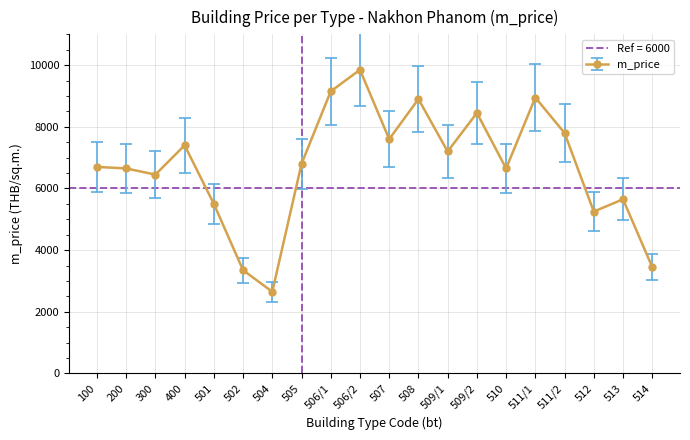

List the labels in order of value, largest first.

506/2, 506/1, 511/1, 508, 509/2, 511/2, 507, 400, 509/1, 505, 100, 200, 510, 300, 513, 501, 512, 514, 502, 504